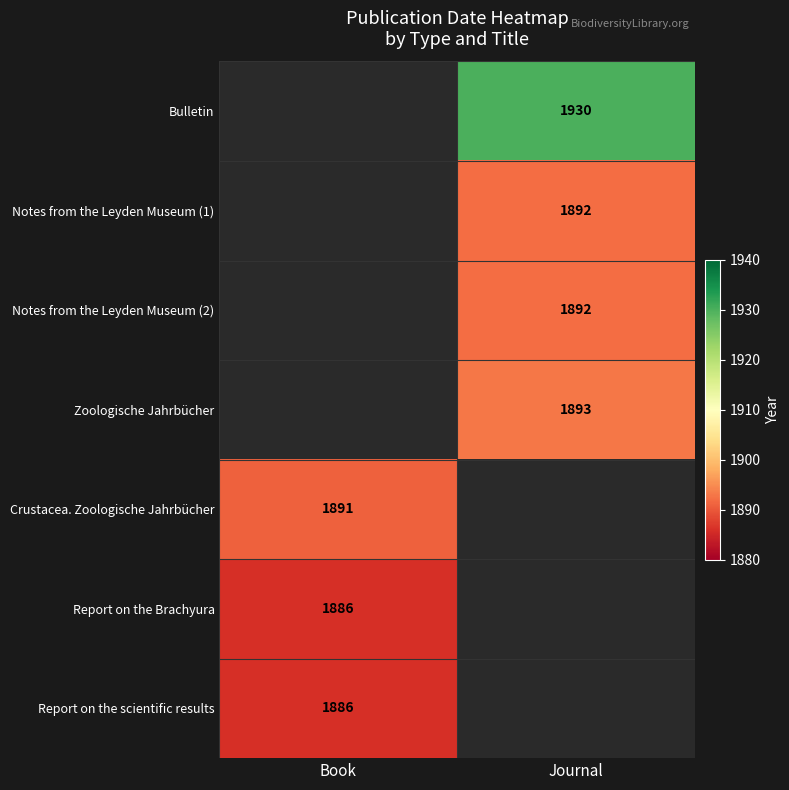

The value of Zoologische Jahrbücher at Journal is 1893. True or false?

True